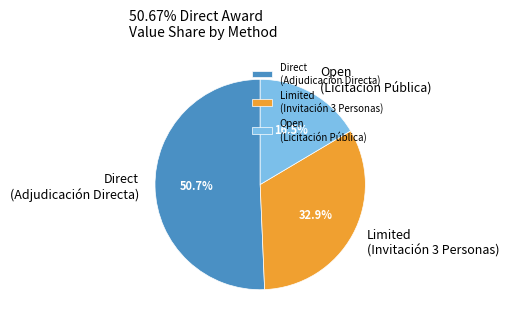

Which category has the smallest portion of the pie?

Open (Licitación Pública)